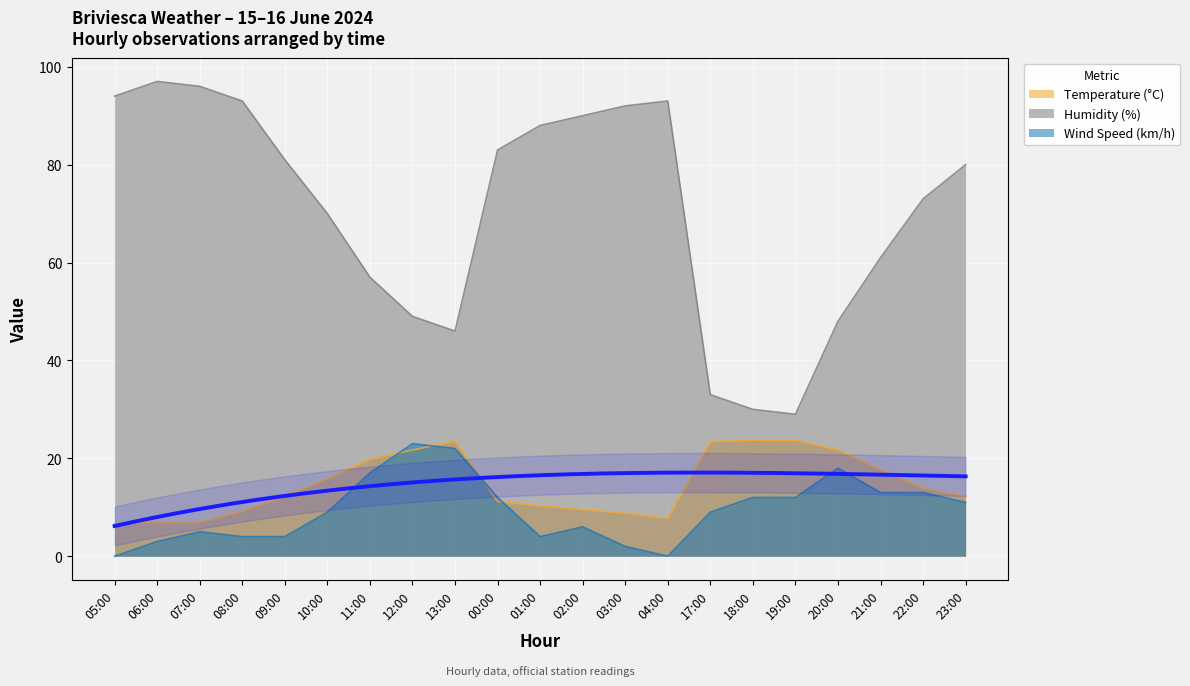

What is the sum of the Wind Speed (km/h) values at 13:00 and 06:00?

25.0